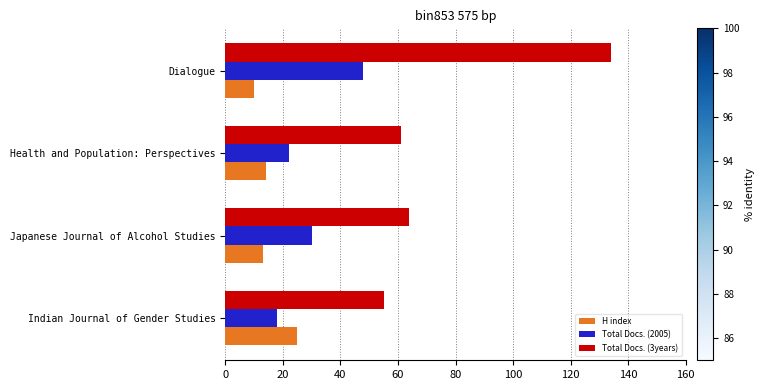

The Total Docs. (2005) series shows 22 at Health and Population: Perspectives. True or false?

True